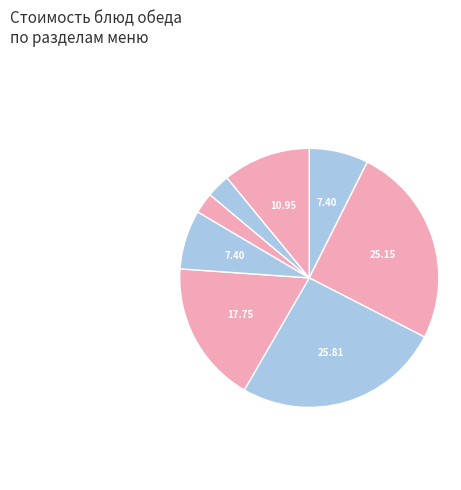

Which slice is the largest?

гуляш из отварной говядины